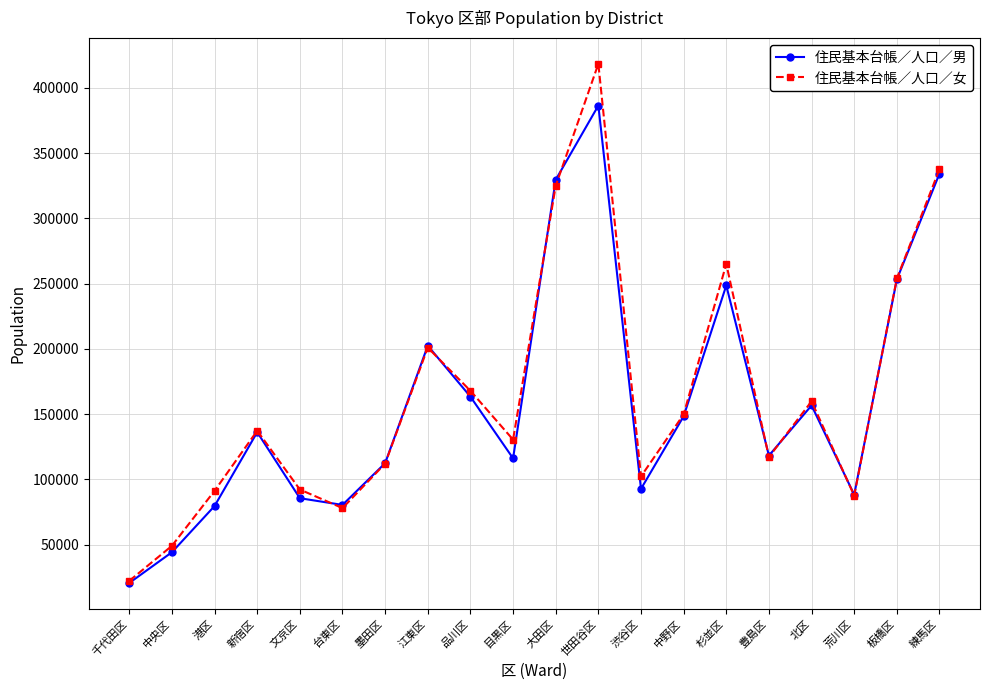

What is the spread (max minus min) of values at 練馬区?

3407